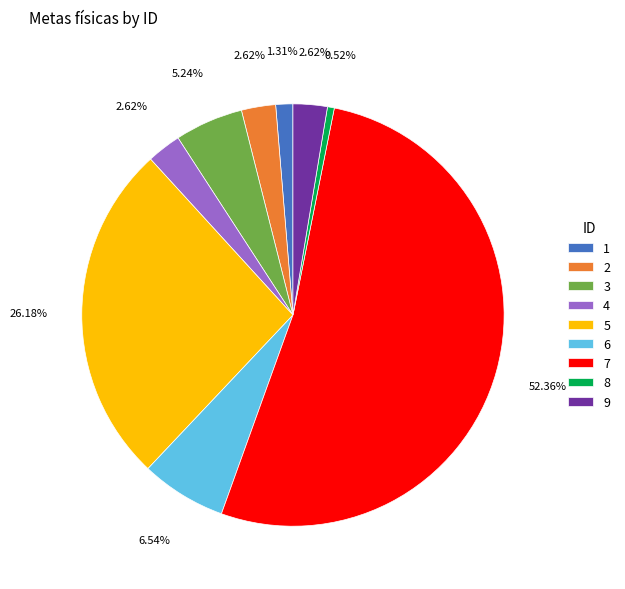

Is the sum of 4 and 3 greater than half?

No